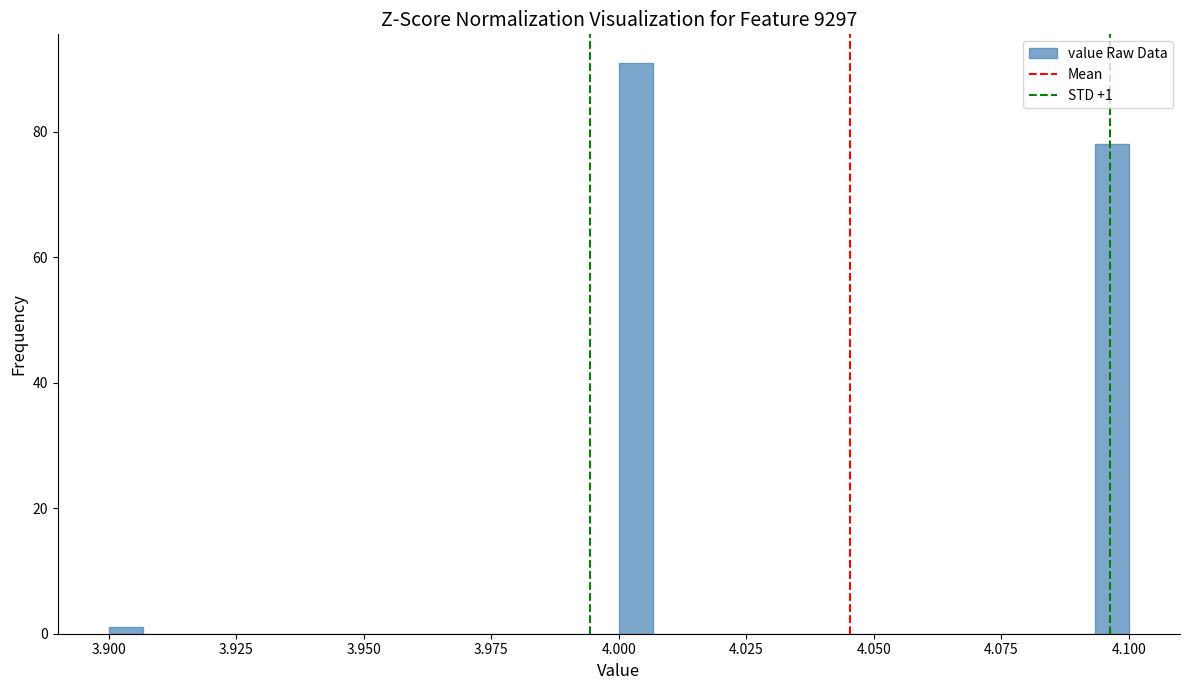

Read against the x-axis, roughly where is the centre of the tallest bar?

4.005